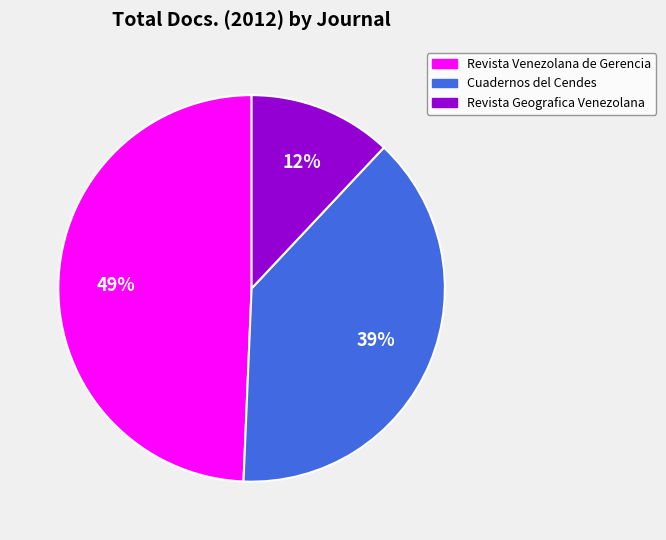

Is there any slice that represents more than half of the pie?

No